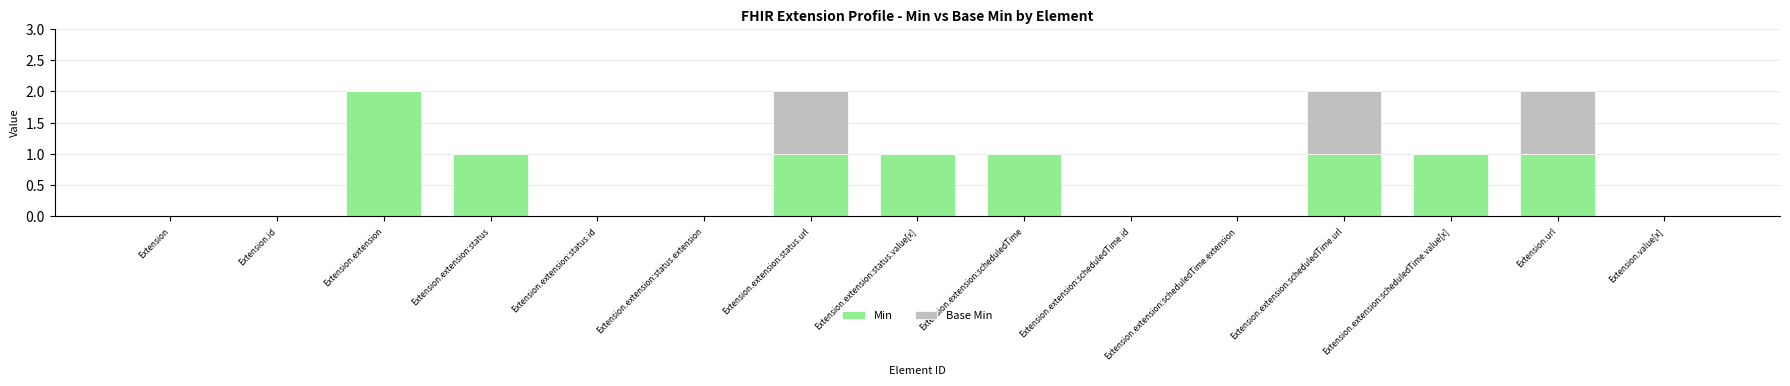

What is the sum of all Min values?

9